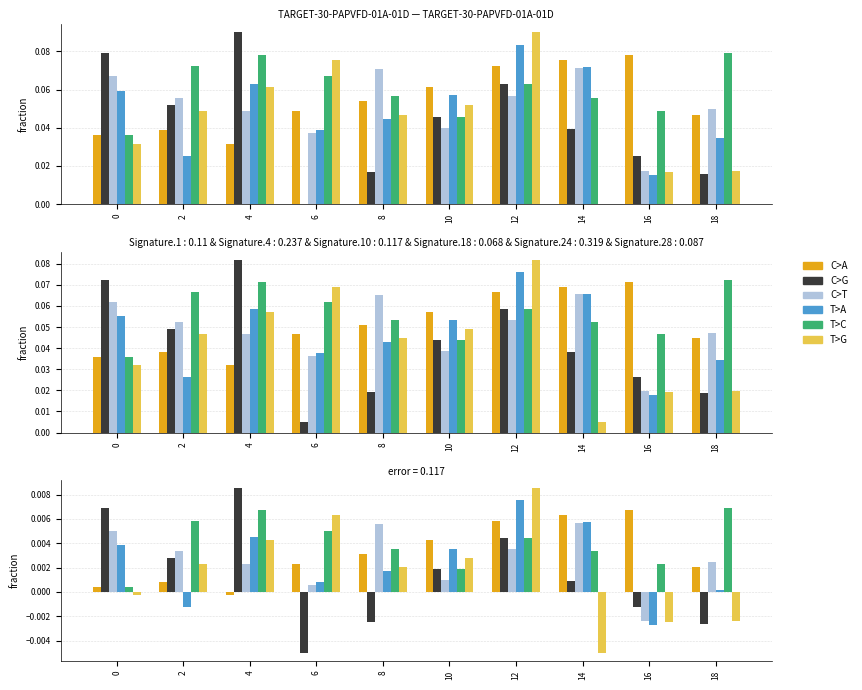

True or false: T>A has a value of 0.0 at 4.

True